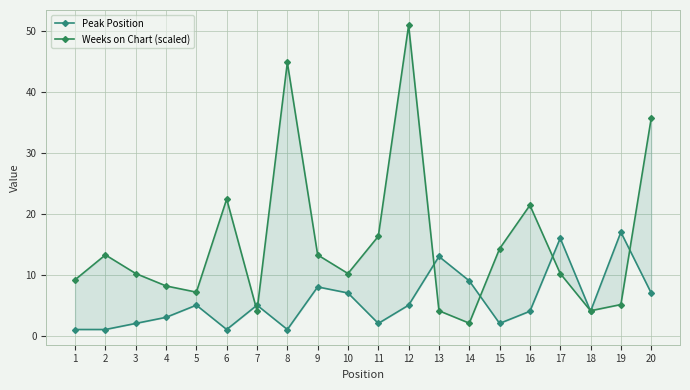

Is it true that Peak Position equals 4.0 at 16?

True